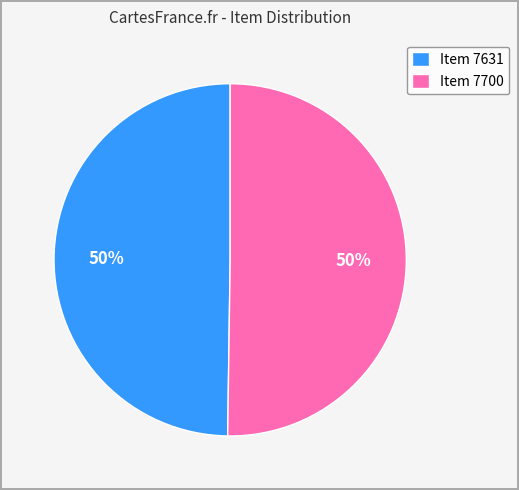

Combined, do Item 7631 and Item 7700 account for over 50%?

Yes